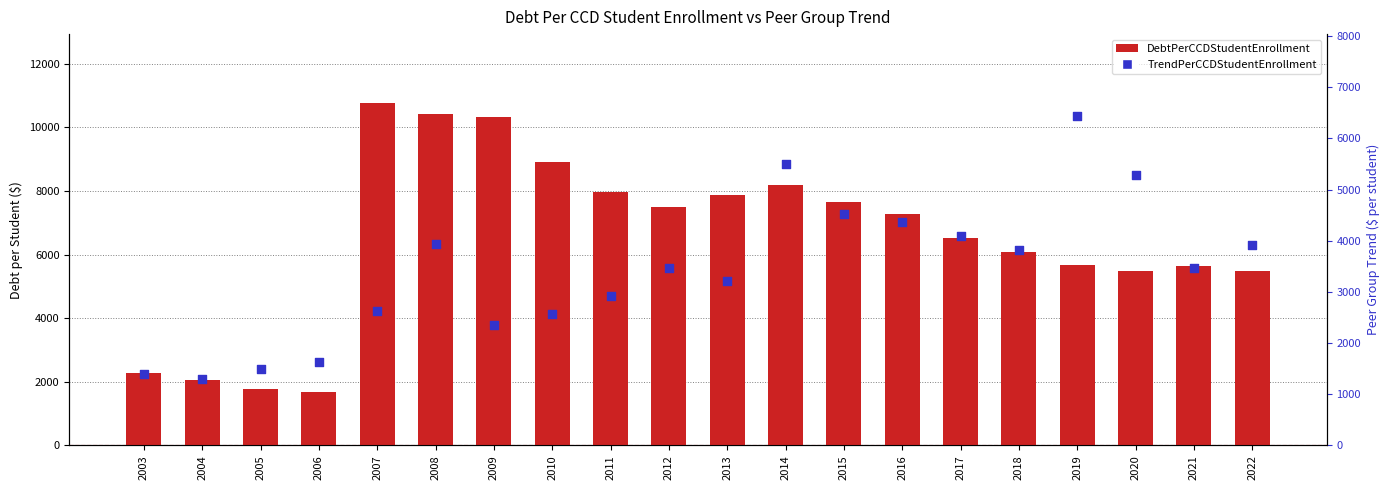

What are all the series names shown in the legend?

DebtPerCCDStudentEnrollment, TrendPerCCDStudentEnrollment